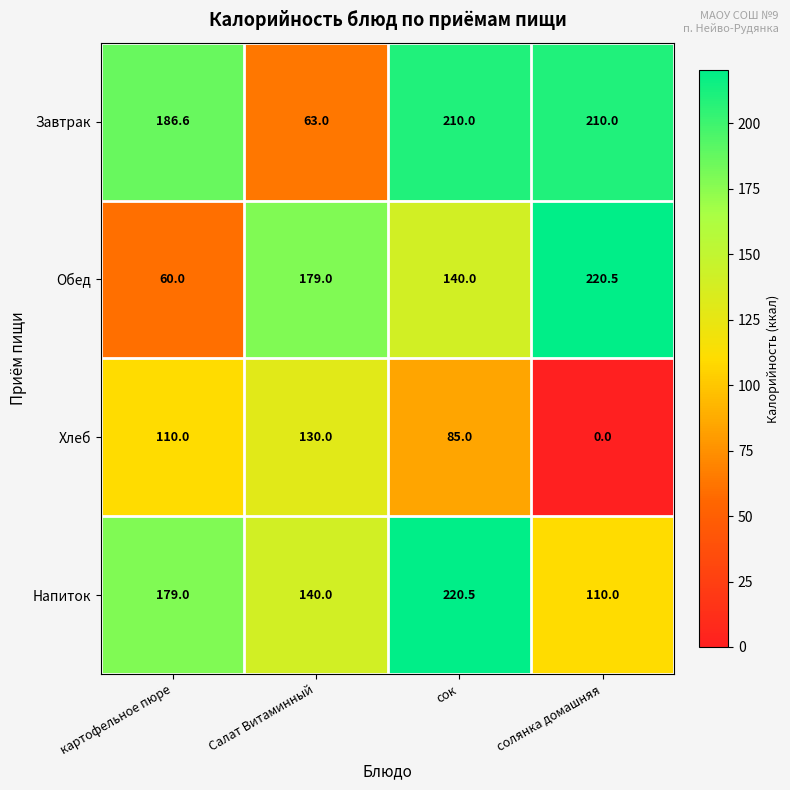

Reading left to right, extract all data points from this chart.

Завтрак: 186.6	63.0	210.0	210.0
Обед: 60.0	179.0	140.0	220.5
Хлеб: 110.0	130.0	85.0	0.0
Напиток: 179.0	140.0	220.5	110.0